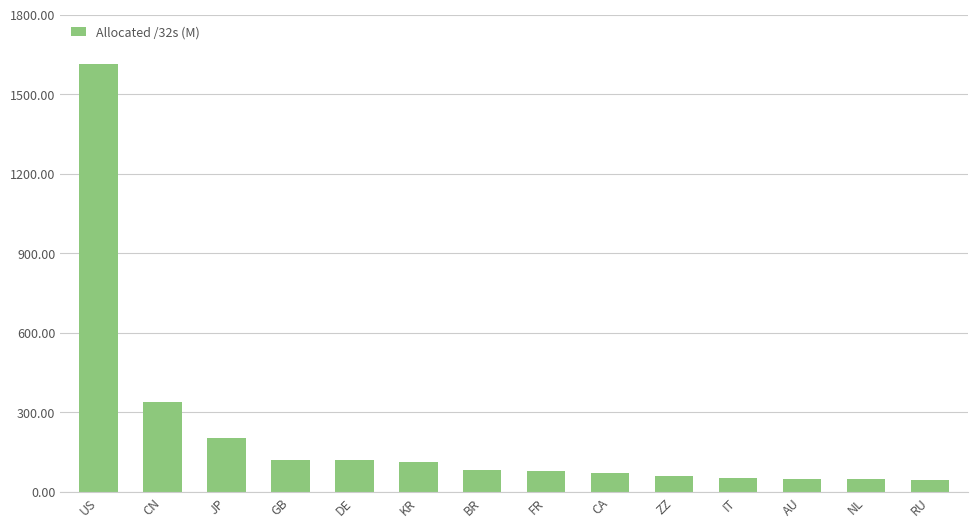

Which label corresponds to the largest value in the chart?

US